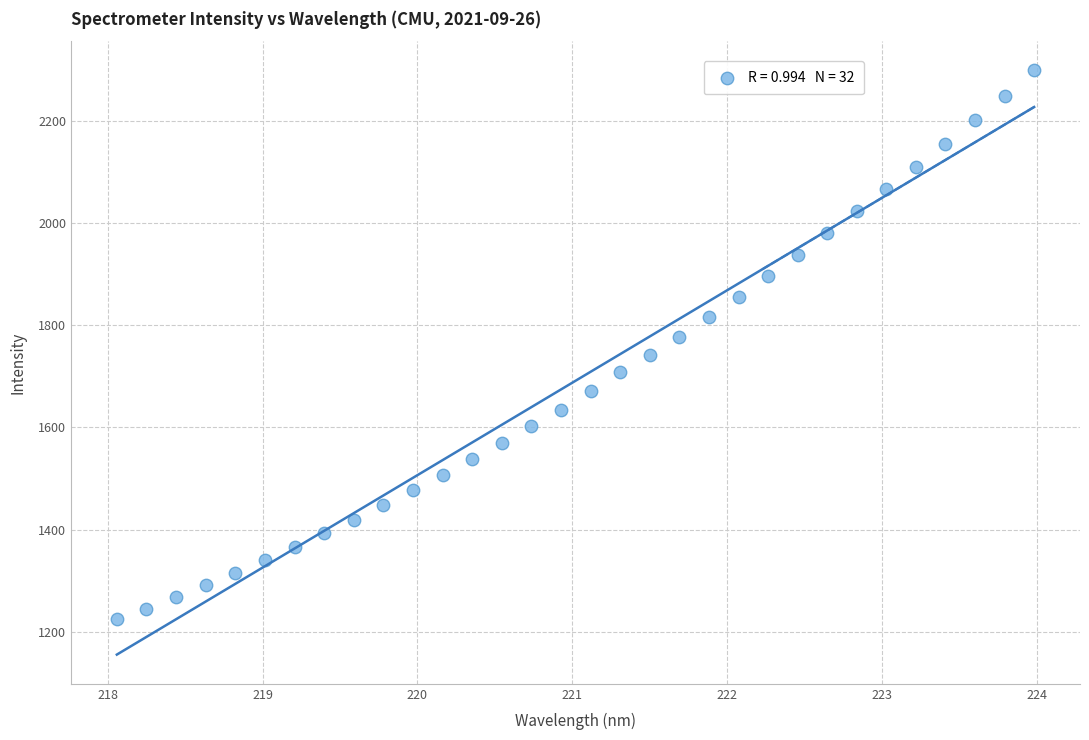

What is the range of X values (max minus min)?

5.9